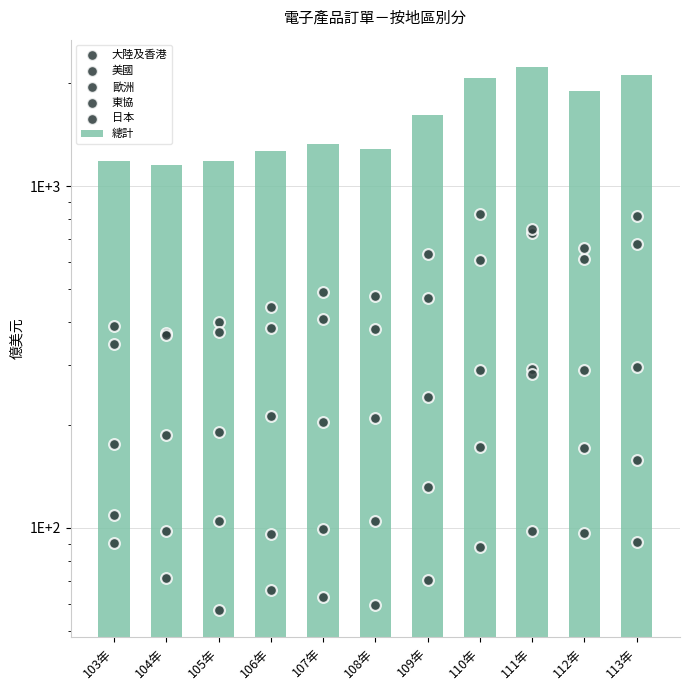

Is the value of 大陸及香港 at 105年 greater than the value of 歐洲 at 104年?

Yes